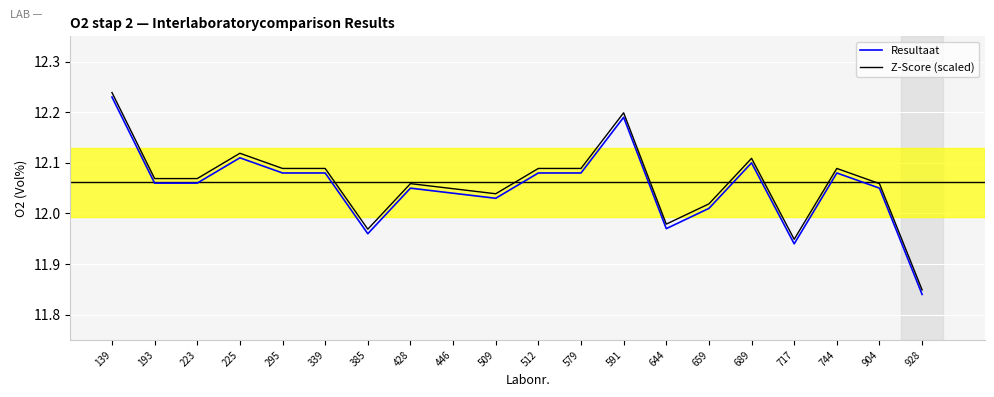

What is the difference between the maximum and minimum values in the Resultaat series?

0.4